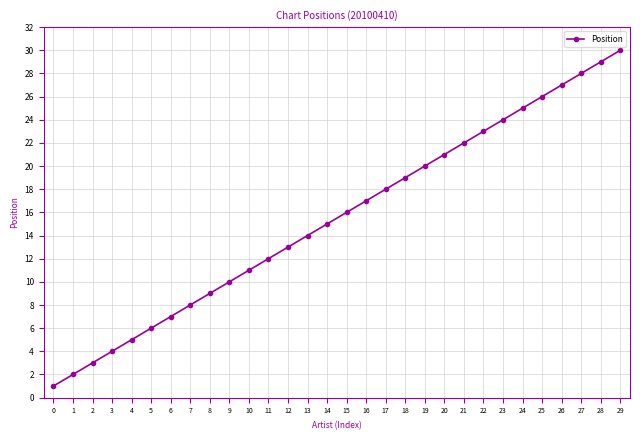

Does the chart have visible grid lines?

Yes